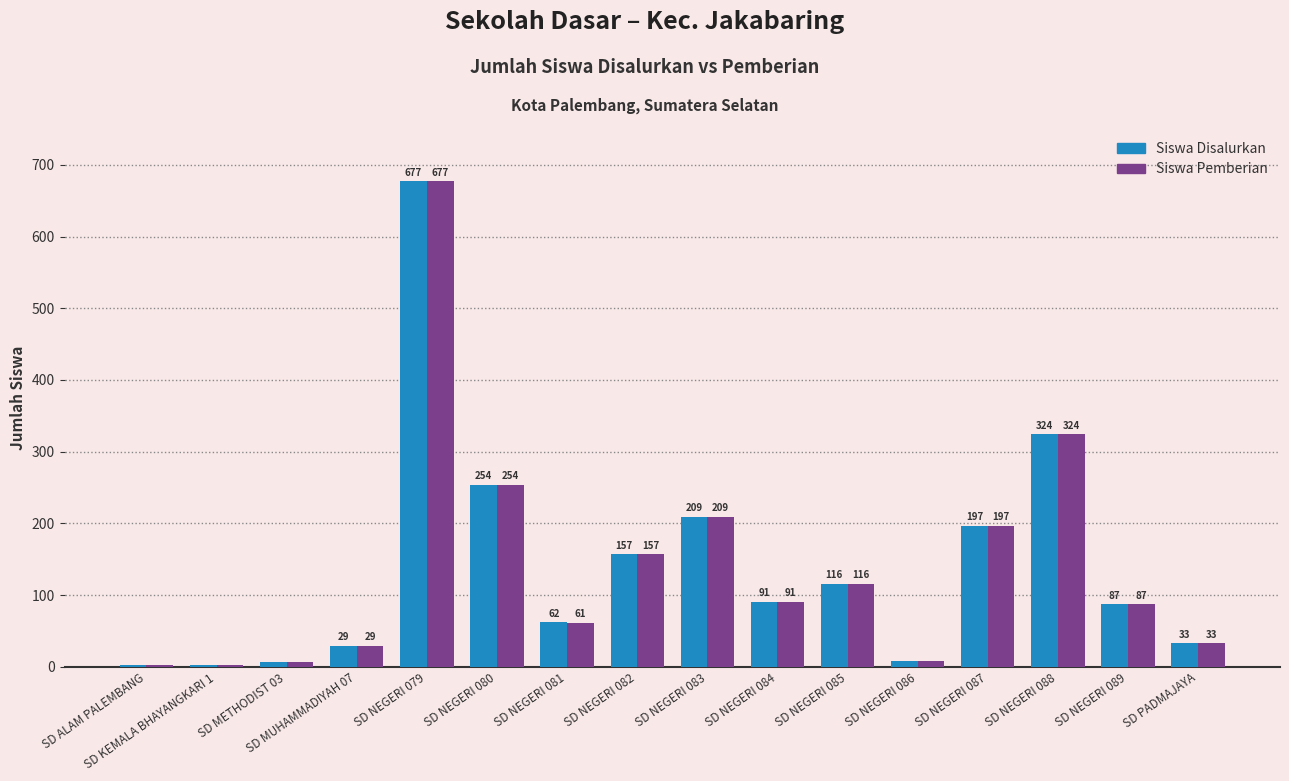

Which category has the highest value in the Siswa Disalurkan series?

SD NEGERI 079